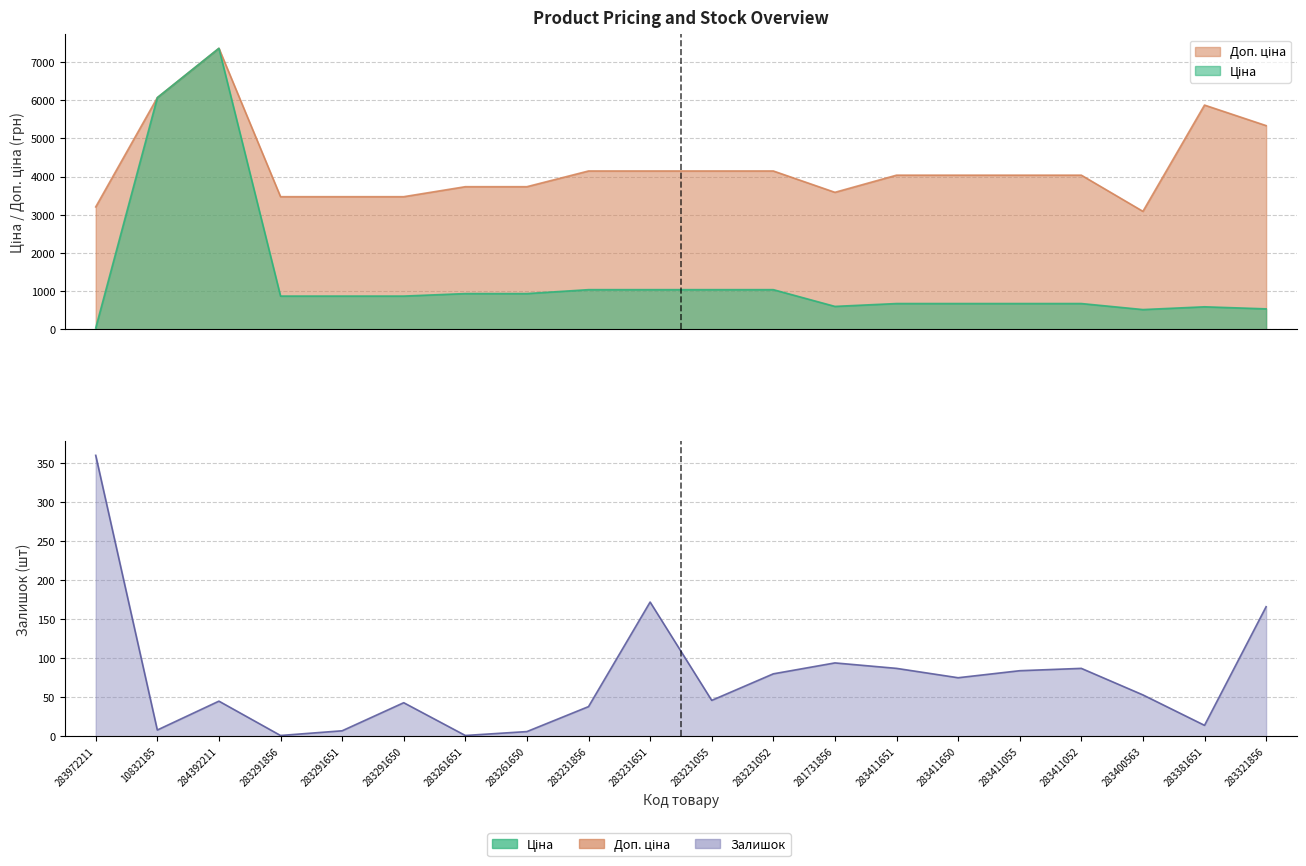

Which series changed the most between 283291650 and 283400563?

Доп. ціна